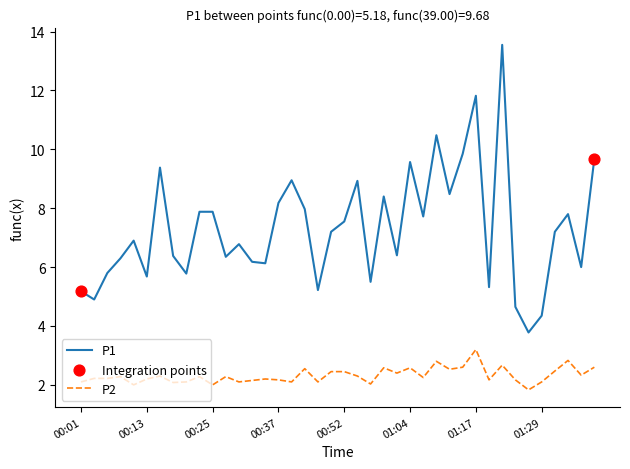

Which series has the largest total across all categories?

P1